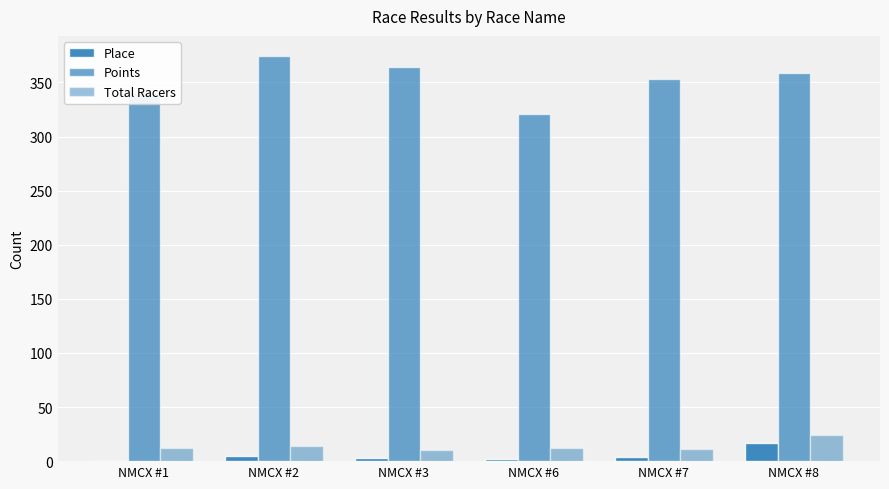

Count the number of categories in the chart.

6